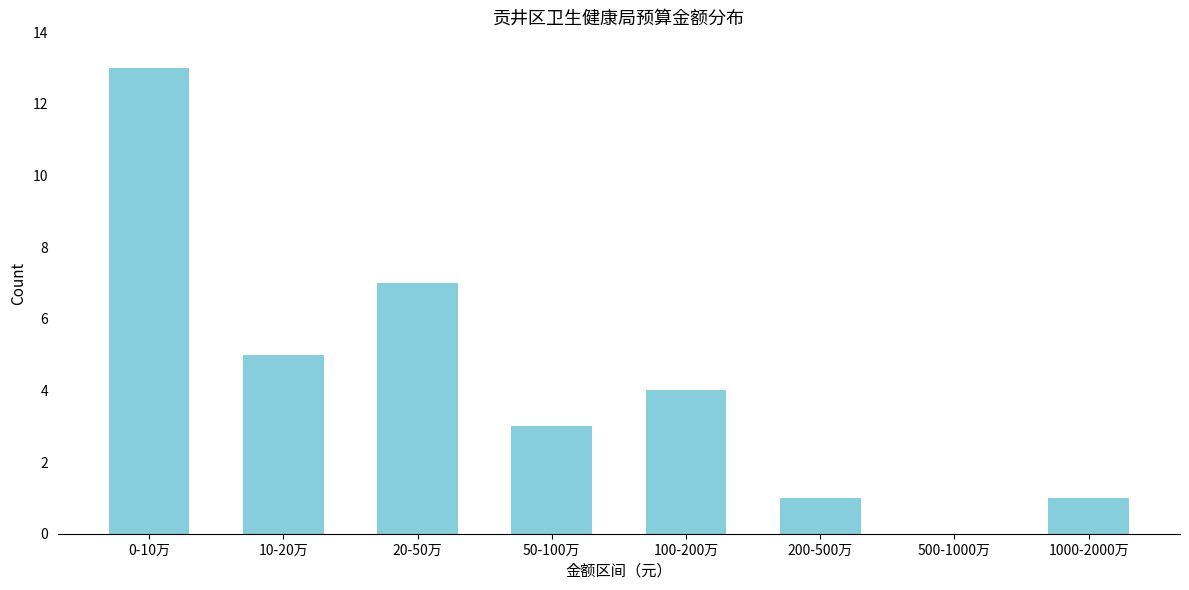

Reading left to right, what are all the values shown in this chart?

0-10万=13	10-20万=5	20-50万=7	50-100万=3	100-200万=4	200-500万=1	500-1000万=0	1000-2000万=1